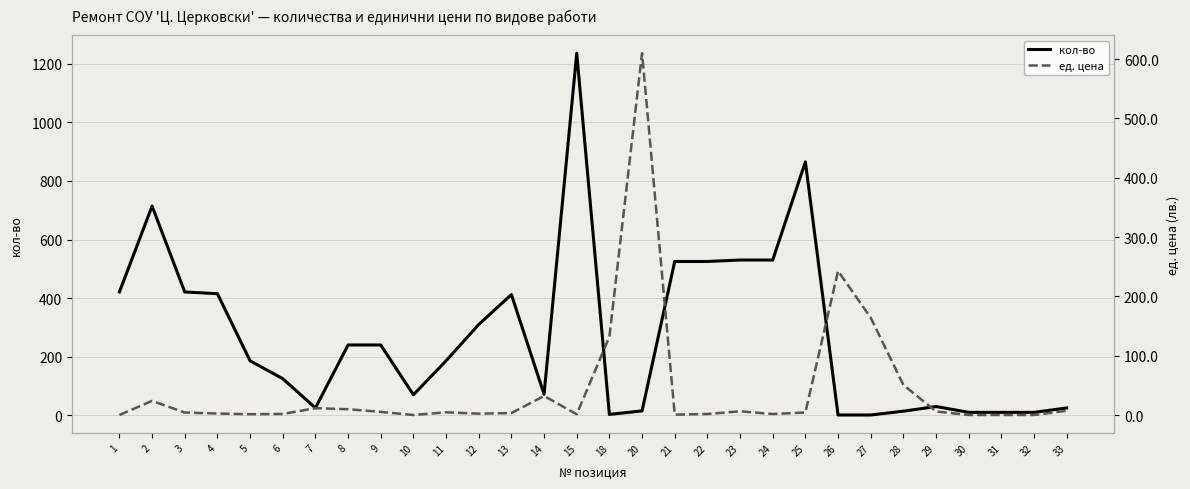

Reading left to right, extract all data points from this chart.

кол-во: 1=421.0	2=714.0	3=421.0	4=415.0	5=186.0	6=125.0	7=25.0	8=240.0	9=240.0	10=70.0	11=186.0	12=310.0	13=412.0	14=72.0	15=1236.0	18=3.0	20=15.0	21=525.0	22=525.0	23=530.0	24=530.0	25=865.0	26=1.0	27=1.0	28=14.0	29=30.0	30=10.0	31=10.0	32=10.0	33=25.0
ед. цена: 1=0.0	2=23.8	3=4.1	4=2.5	5=1.3	6=1.8	7=11.5	8=9.8	9=5.3	10=0.0	11=4.5	12=2.3	13=3.3	14=32.1	15=1.2	18=132.0	20=610.0	21=0.6	22=1.7	23=6.3	24=1.7	25=4.2	26=242.8	27=164.0	28=50.7	29=6.0	30=0.0	31=0.0	32=0.0	33=7.2